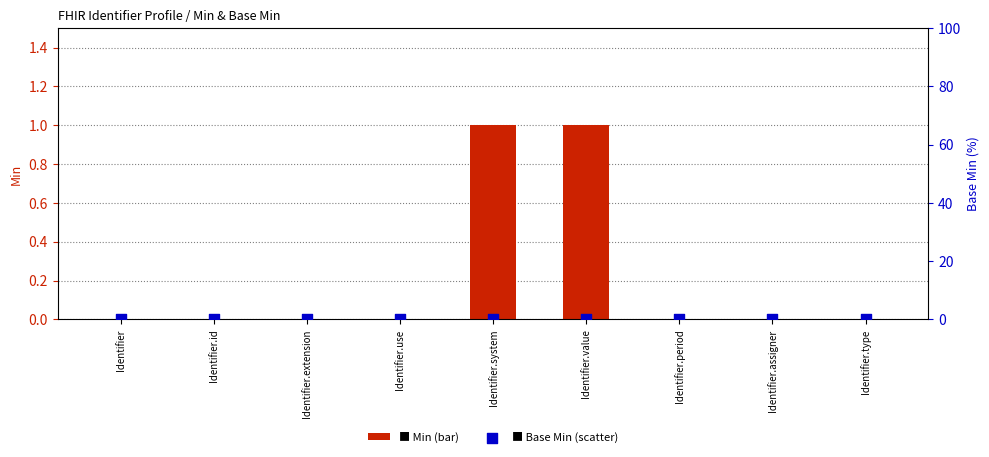

Which series contains the highest Y value?

Min